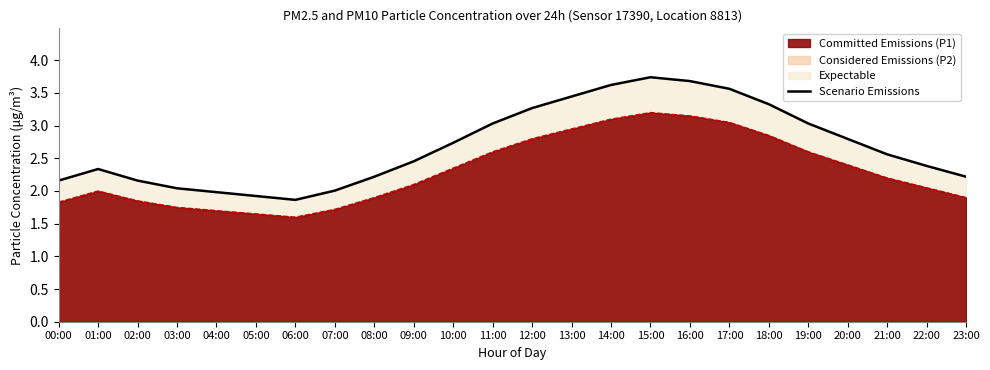

What is the label of the 14th point from the right?

10:00